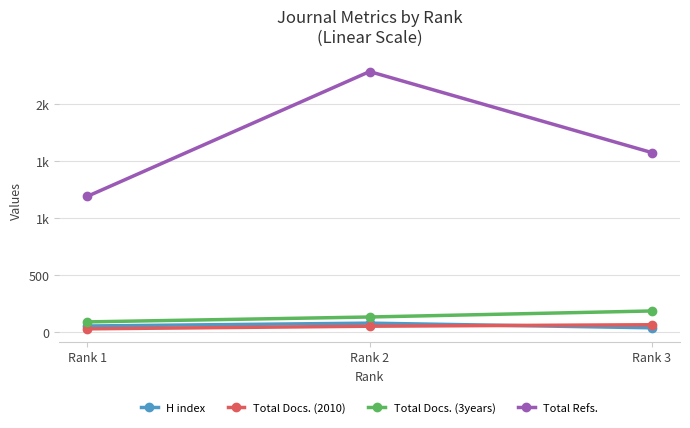

What is the sum of all Total Docs. (3years) values?

406